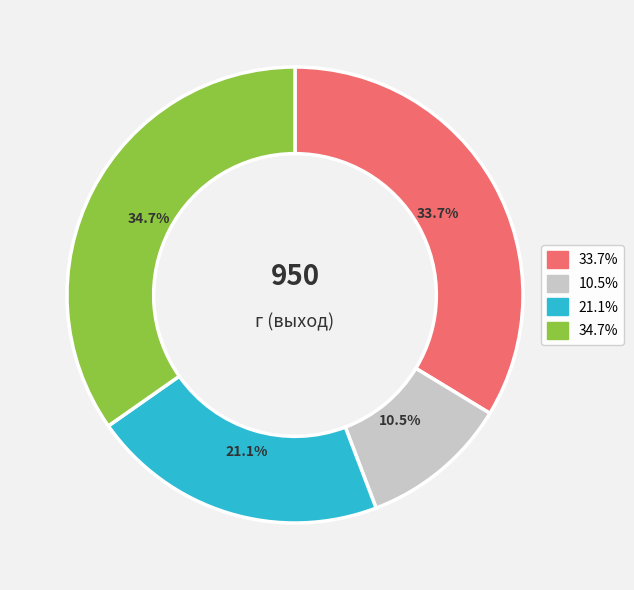

Does any single category account for the majority?

No